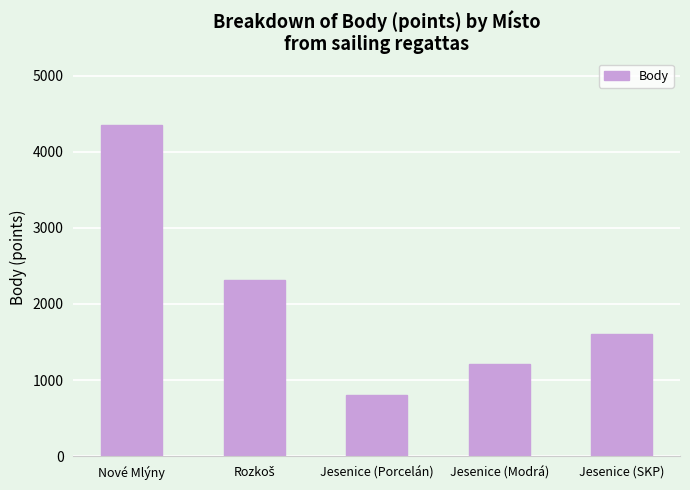

Reading left to right, what are all the values shown in this chart?

4355	2312	804	1206	1608